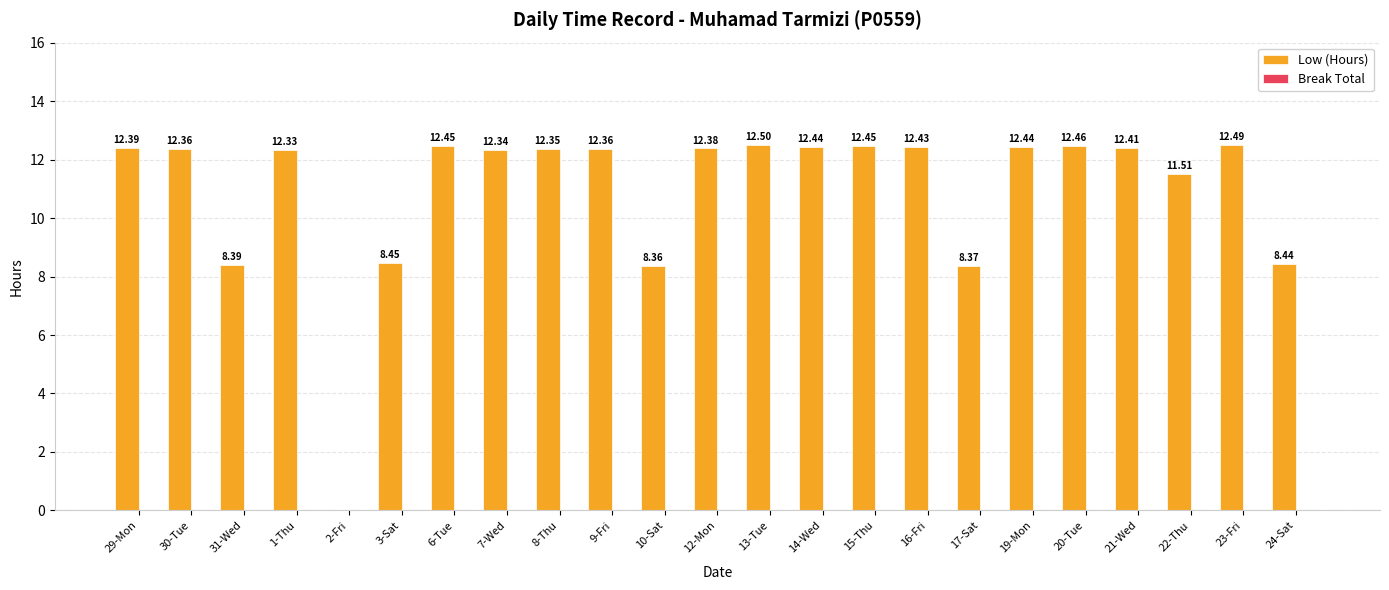

What is the sum of all values?

252.1